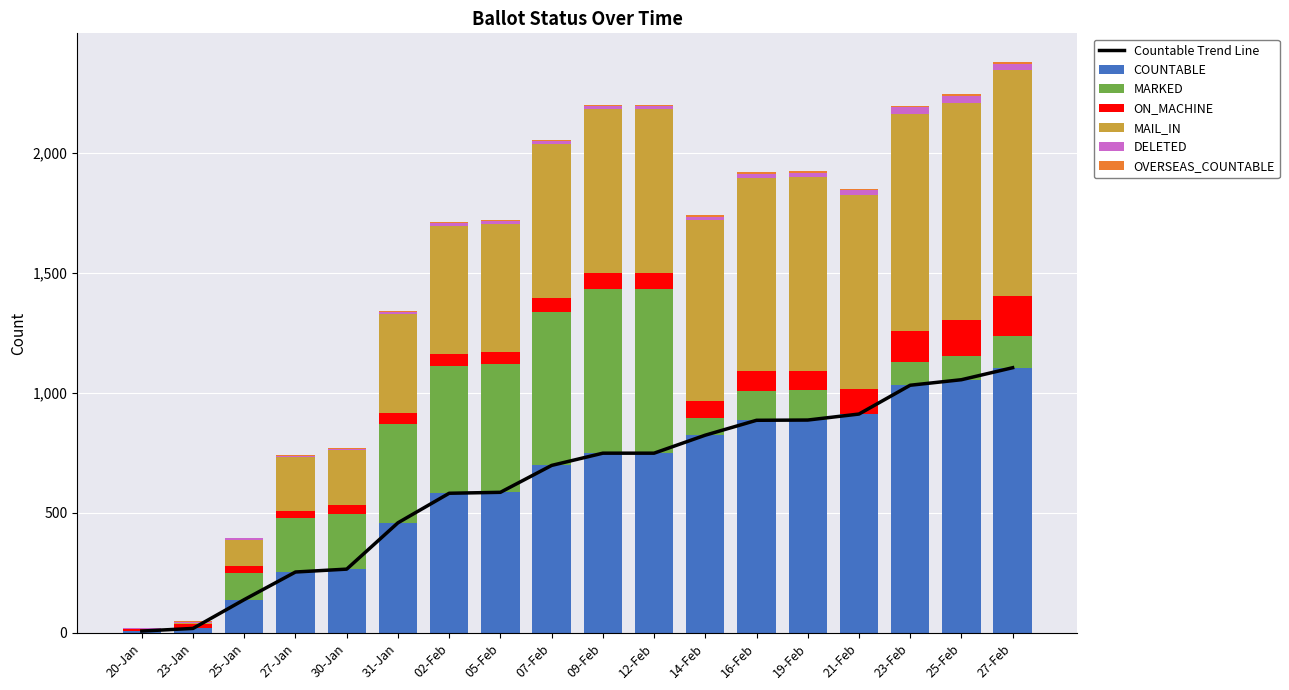

At which label does ON_MACHINE first exceed 65?

14-Feb